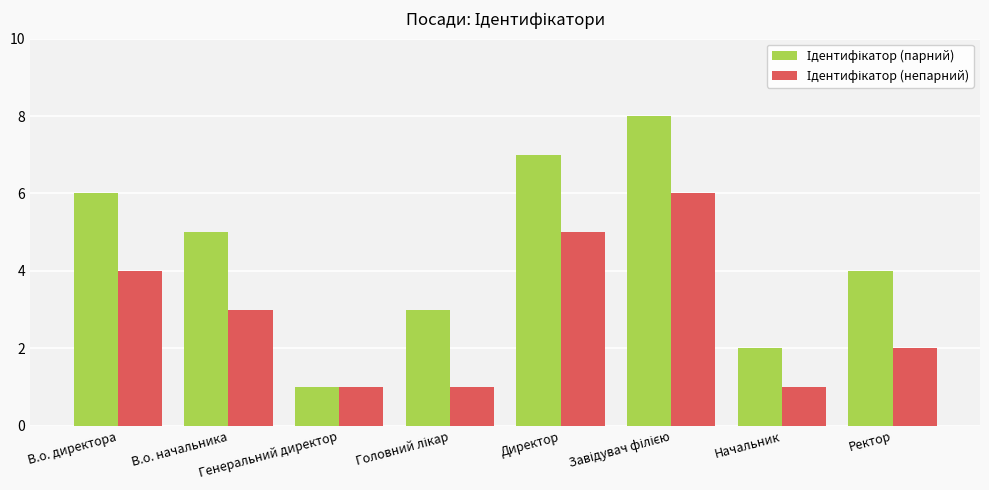

What is the maximum value shown in the chart?

8